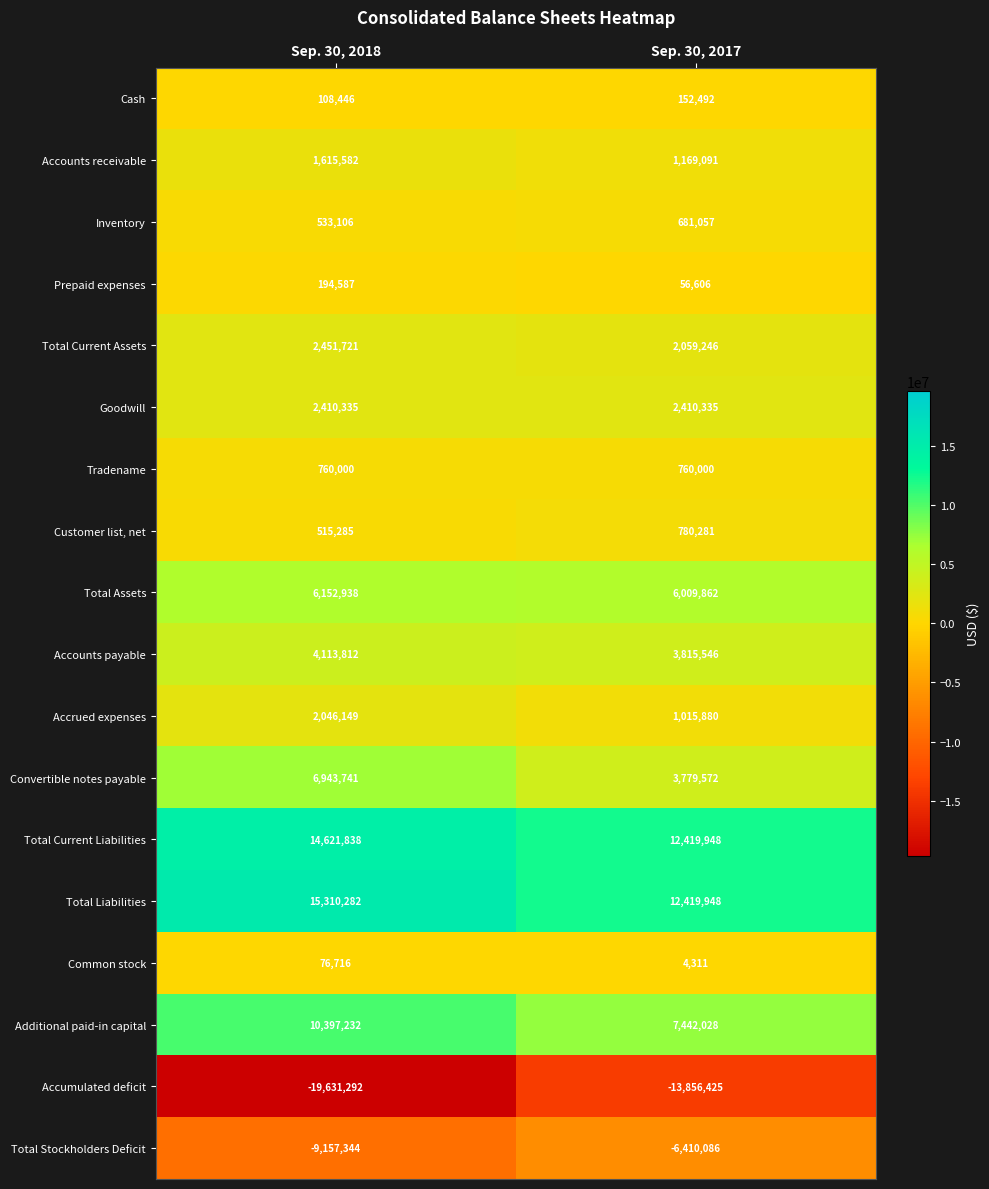

True or false: Customer list, net has a value of 1065090 at Sep. 30, 2017.

False